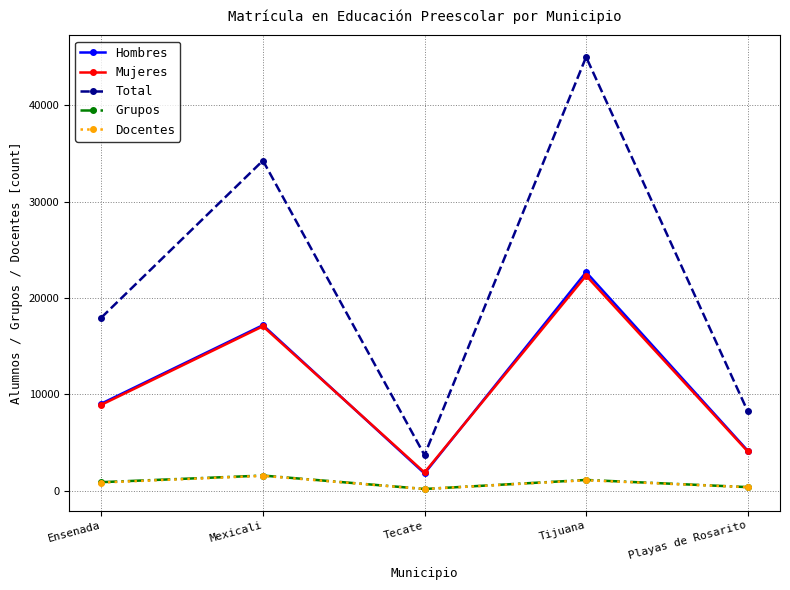

List the labels in order of Total value, largest first.

Tijuana, Mexicali, Ensenada, Playas de Rosarito, Tecate